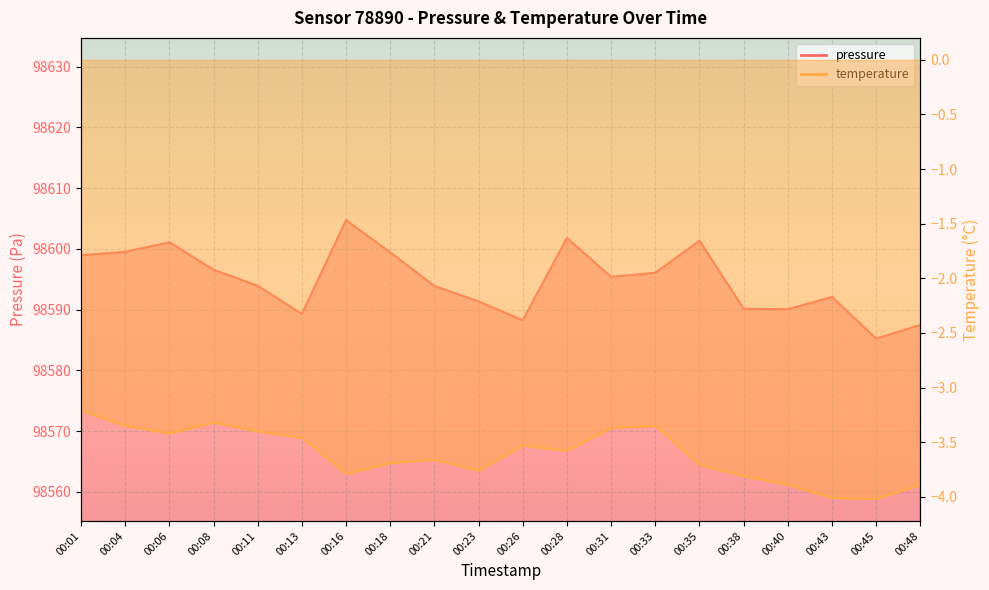

What is the sum of the pressure values at 00:06 and 00:35?

197202.4